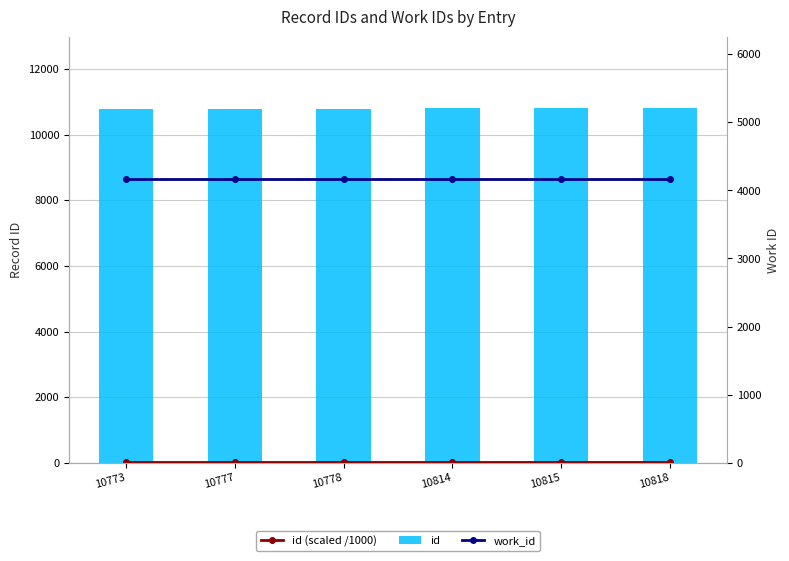

What are all the series names shown in the legend?

id (scaled /1000), id, work_id